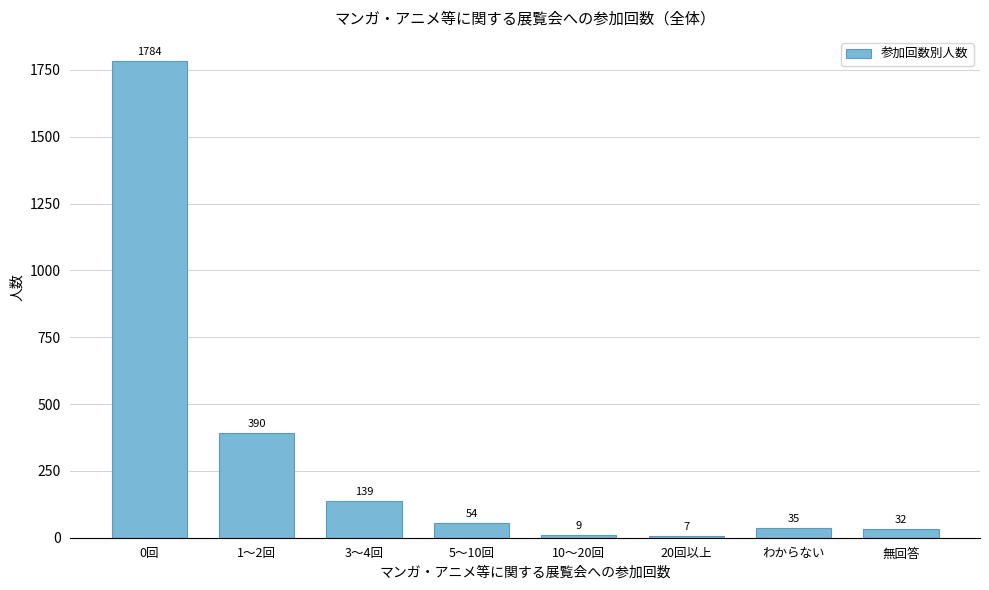

Reading left to right, what are all the values shown in this chart?

0回=1784	1〜2回=390	3〜4回=139	5〜10回=54	10〜20回=9	20回以上=7	わからない=35	無回答=32